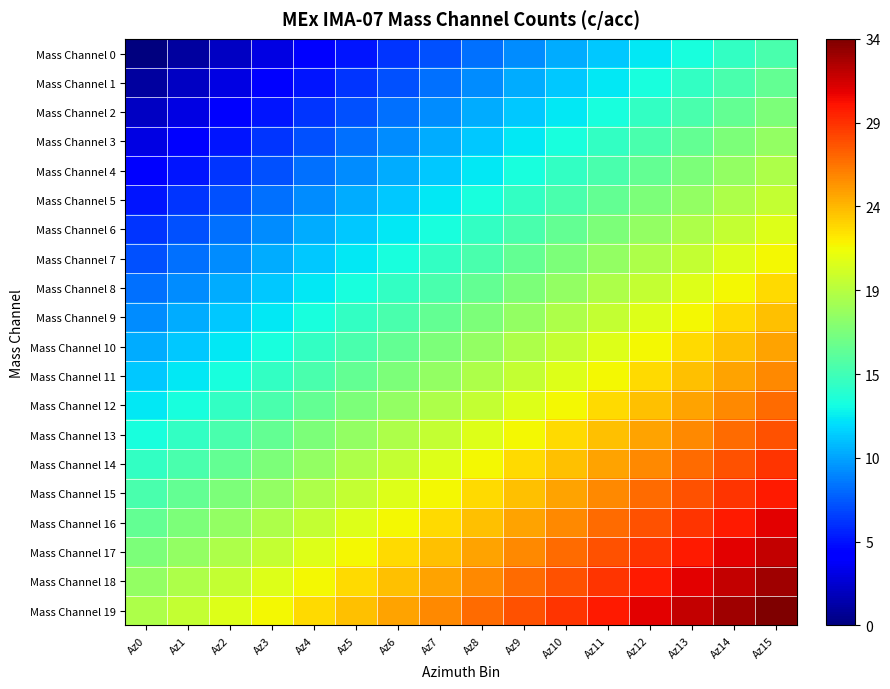

How many data points does each series have?

16